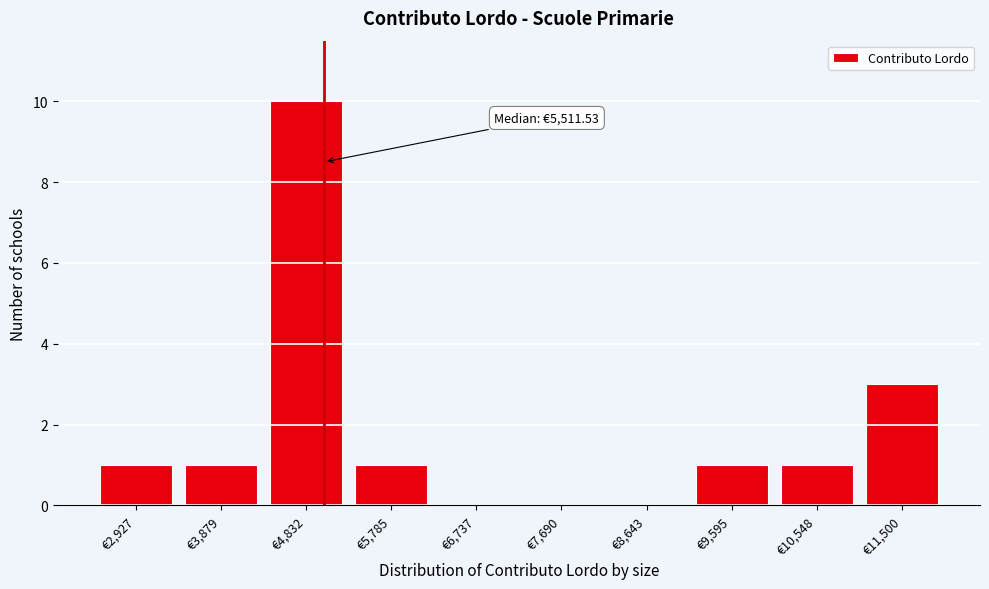

Reading left to right, extract all data points from this chart.

€2,927=1	€3,879=1	€4,832=10	€5,785=1	€6,737=0	€7,690=0	€8,643=0	€9,595=1	€10,548=1	€11,500=3